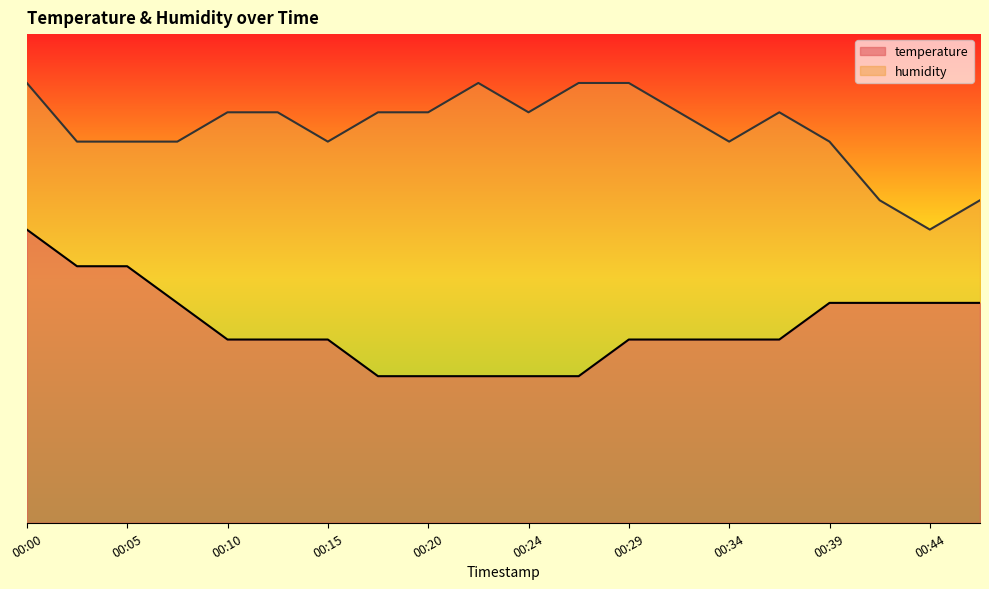

How many interior local valleys does the humidity series have?

4